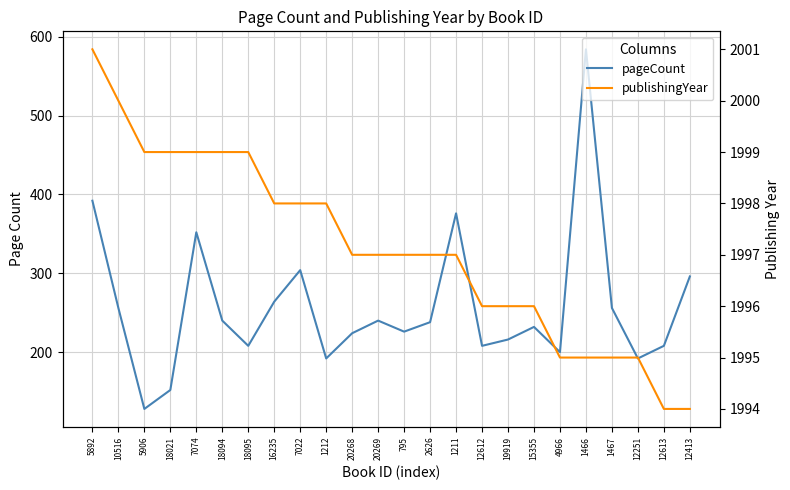

Which label corresponds to the smallest value in the chart?

5906